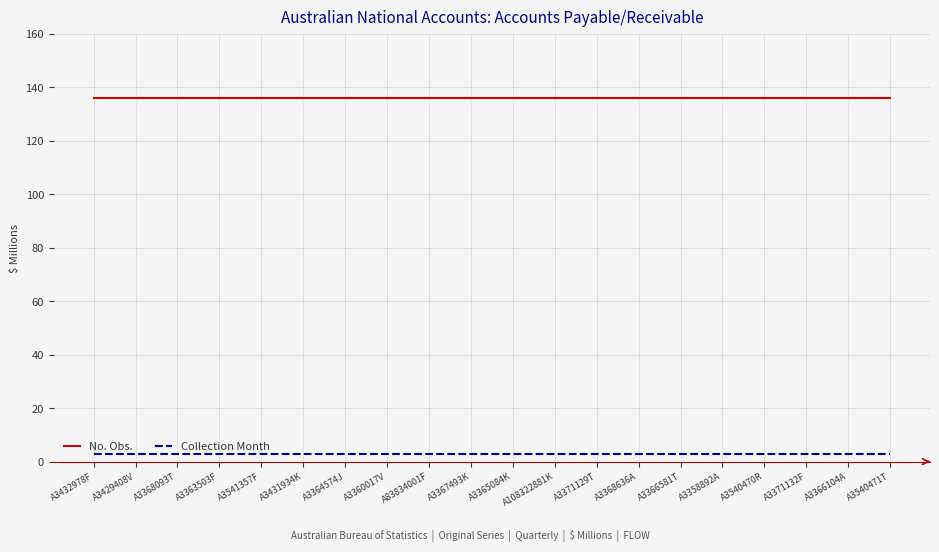

True or false: Collection Month and No. Obs. intersect in this chart.

False